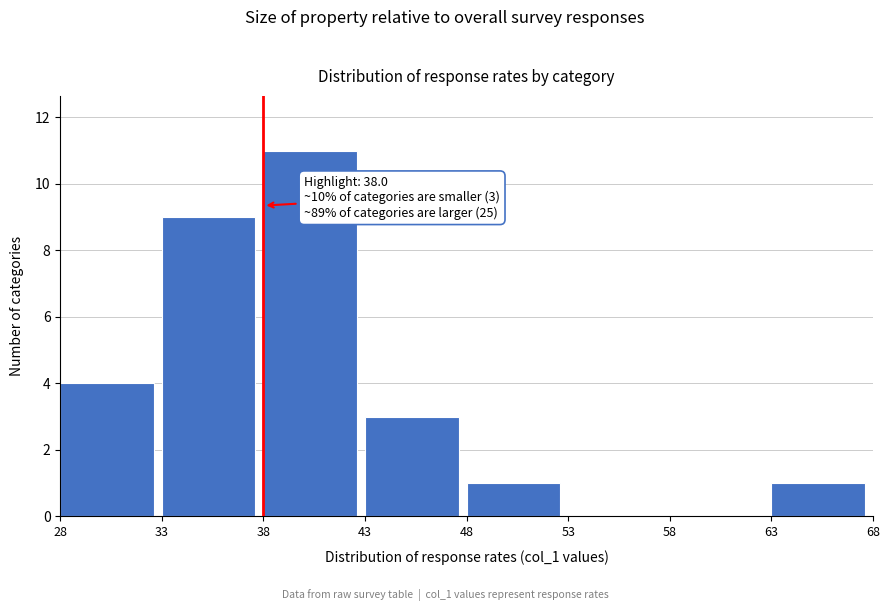

Over which range of the x-axis is the bar tallest?

38 to 43